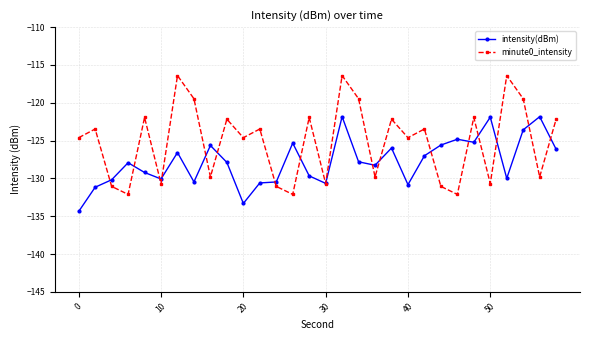

What is the sum of all intensity(dBm) values?

-3834.4